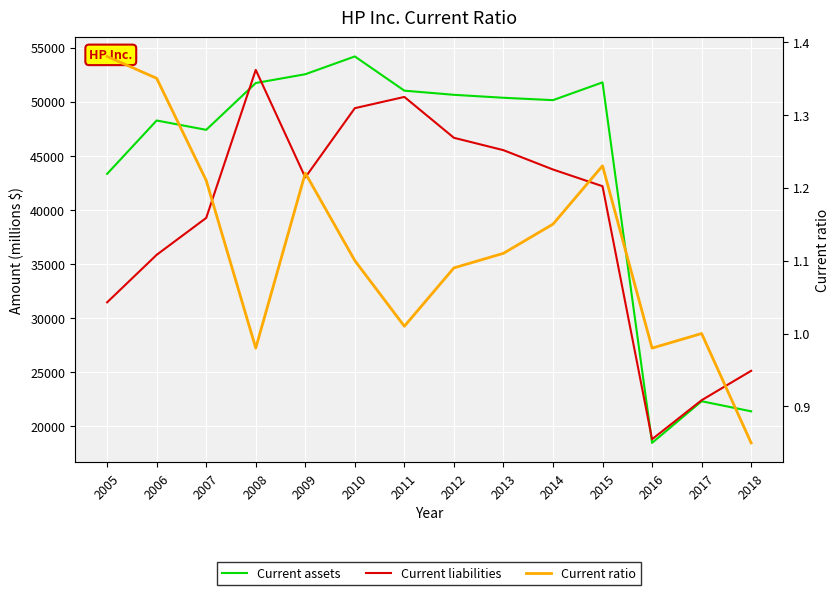

Where is the first local minimum for Current ratio?

2008